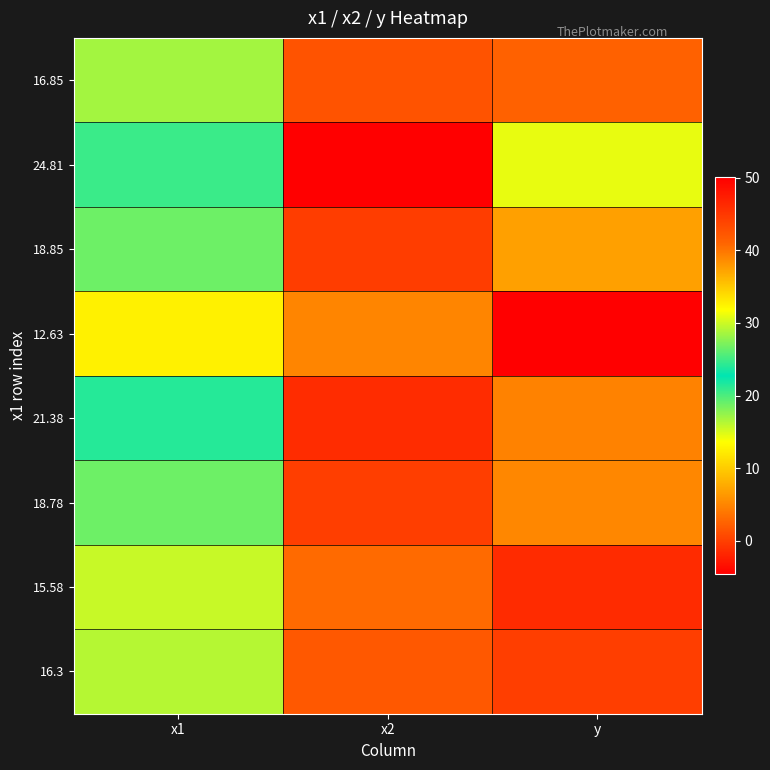

At how many categories does at least one series exceed 13?

2